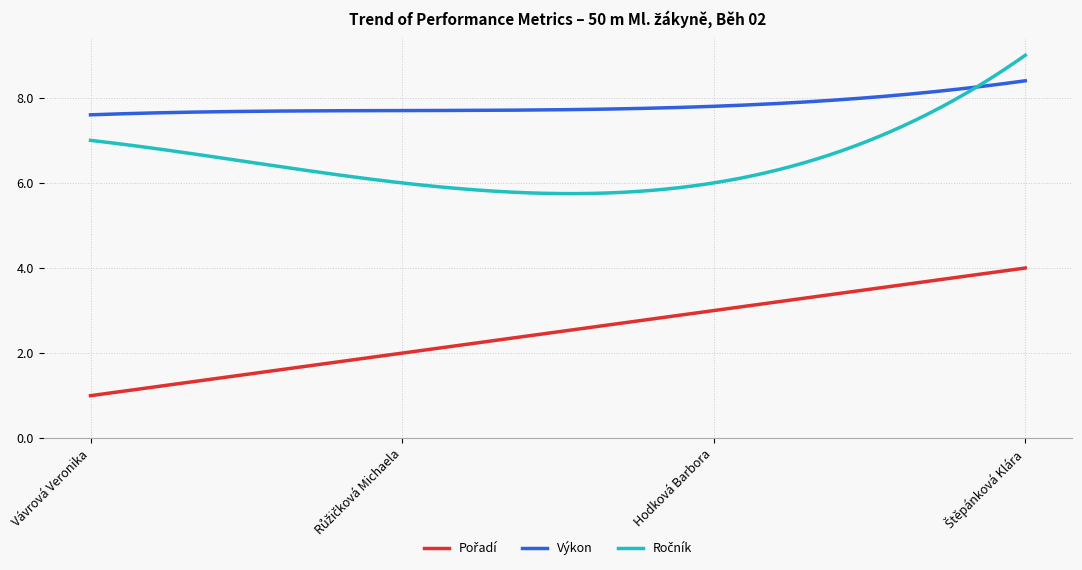

What is the smallest value displayed?

1.0